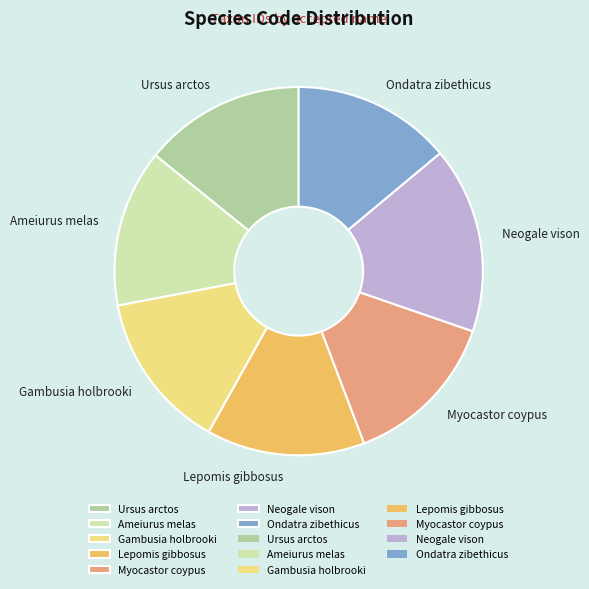

Which slice is the largest?

Neogale vison